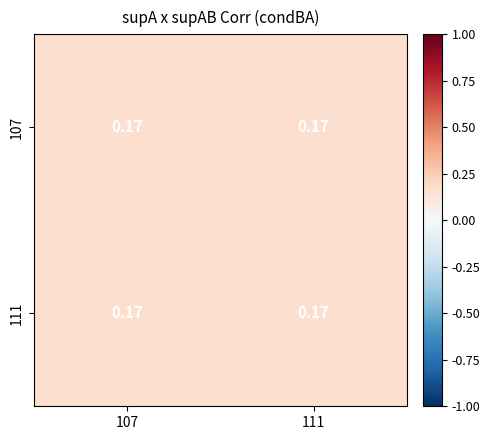

The 107 series shows 0.1 at 107. True or false?

False